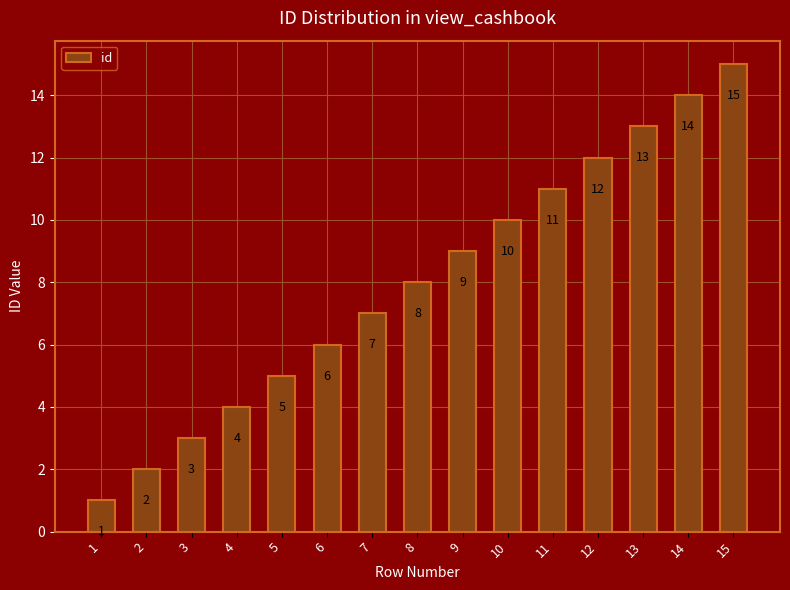

The value at 11 is 11. True or false?

True